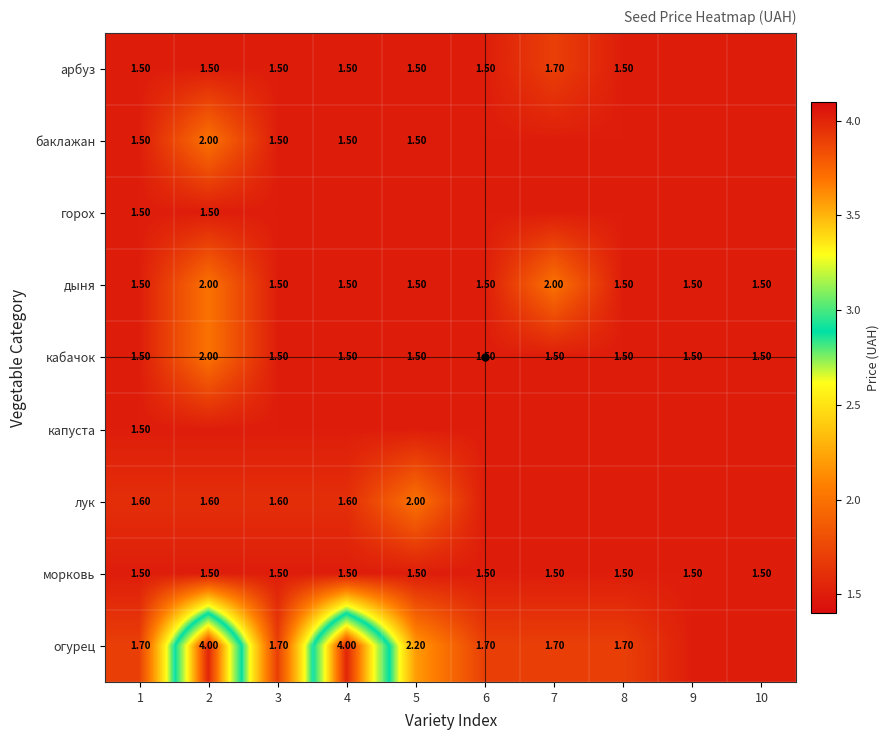

What is the approximate value of морковь at 1?

1.5